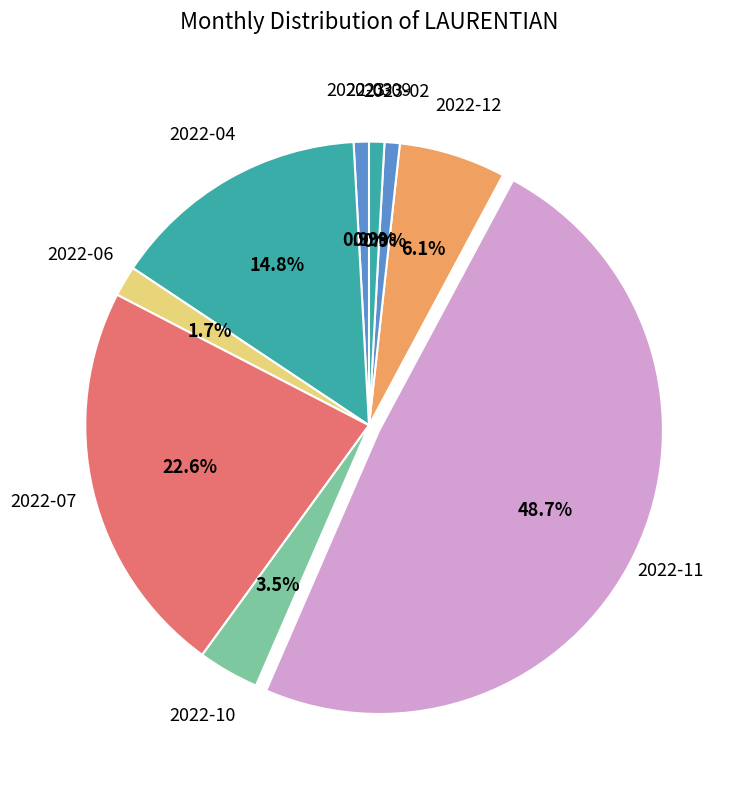

Does any single category account for the majority?

No